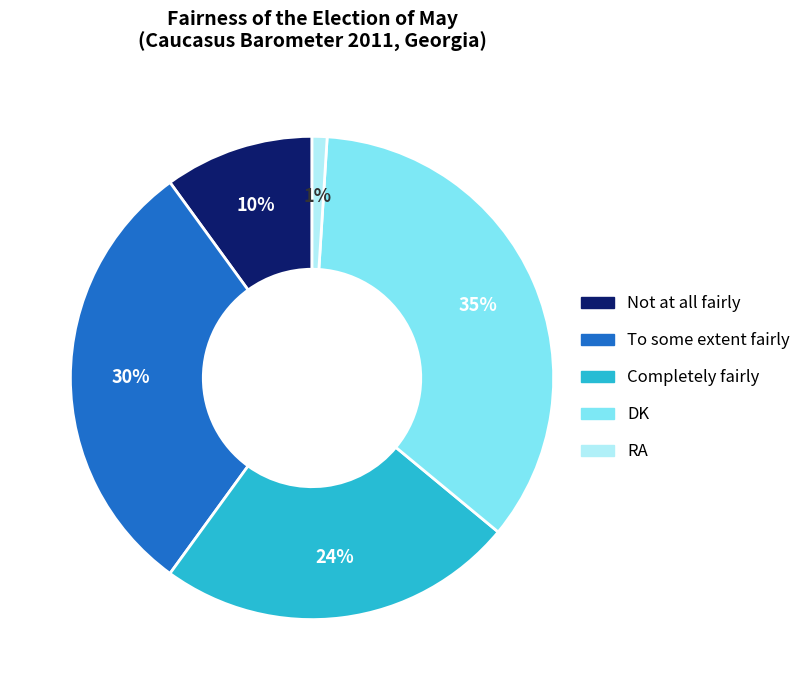

The RA slice represents 10% of the pie. True or false?

False